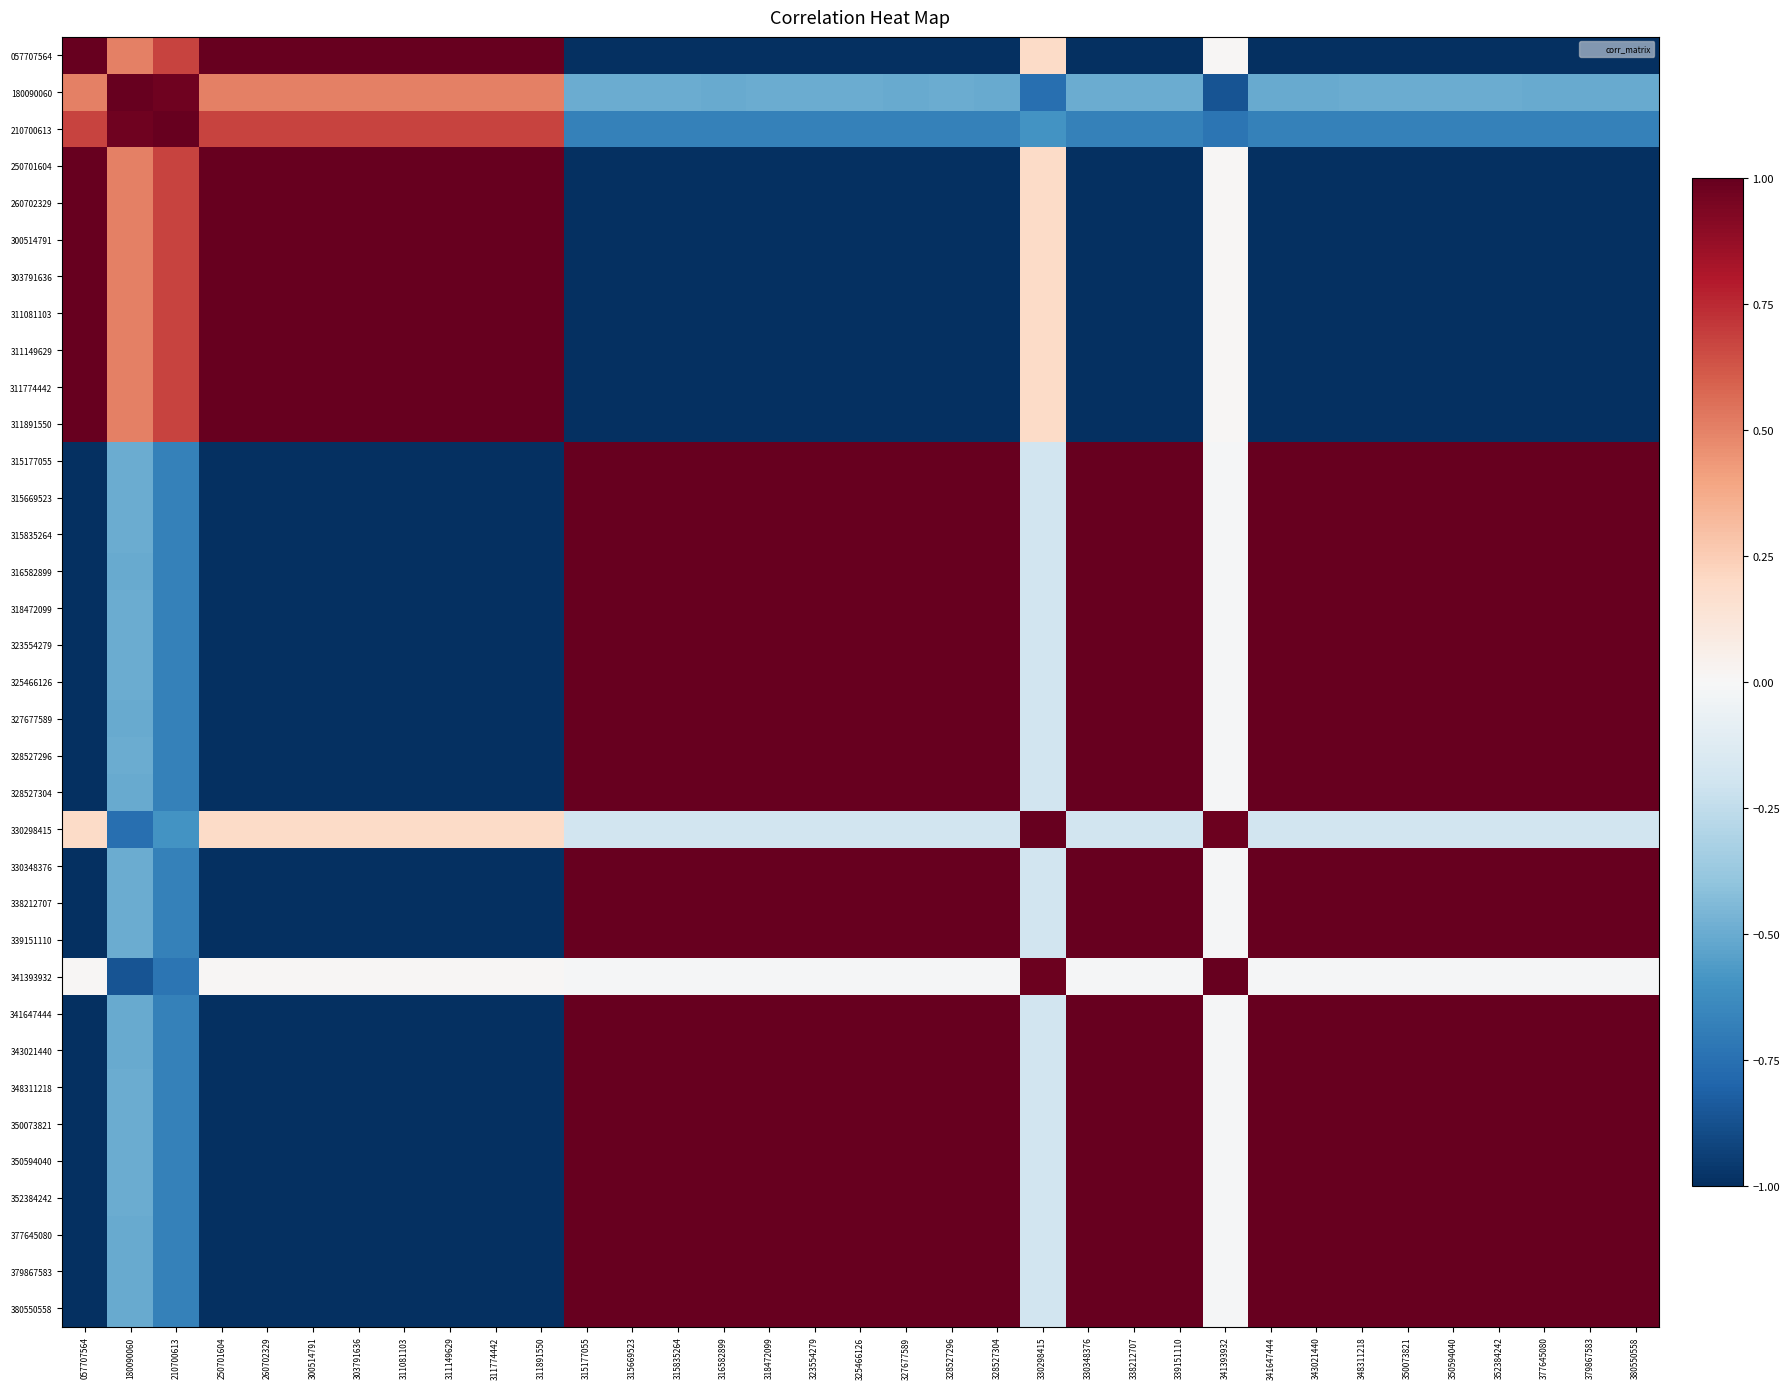

At 379867583, list the series in order from largest to smallest.

315177055, 315669523, 315835264, 316582899, 318472099, 323554279, 325466126, 327677589, 328527296, 328527304, 330348376, 338212707, 341647444, 343021440, 350073821, 350594040, 352384242, 377645080, 379867583, 380550558, 339151110, 348311218, 341393932, 330298415, 180090060, 210700613, 057707564, 250701604, 260702329, 300514791, 303791636, 311081103, 311149629, 311774442, 311891550